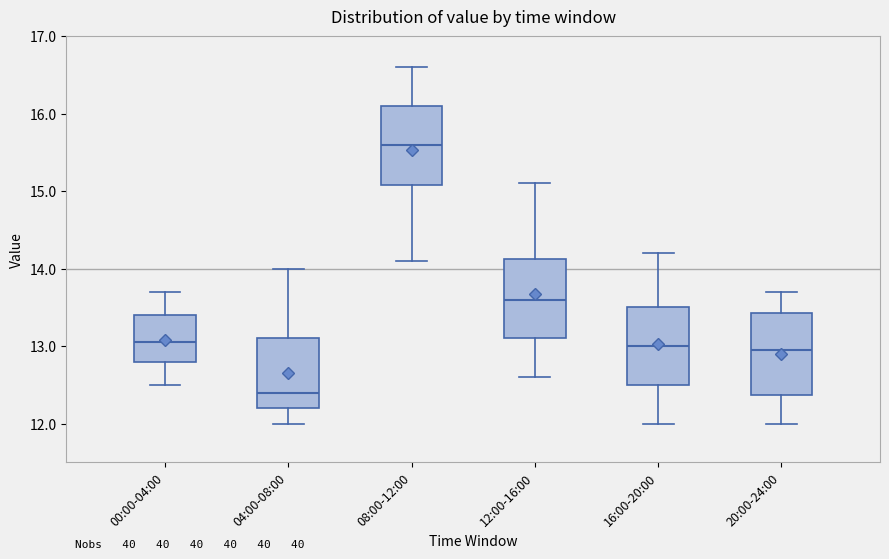

Which box's median line is the highest?

08:00-12:00